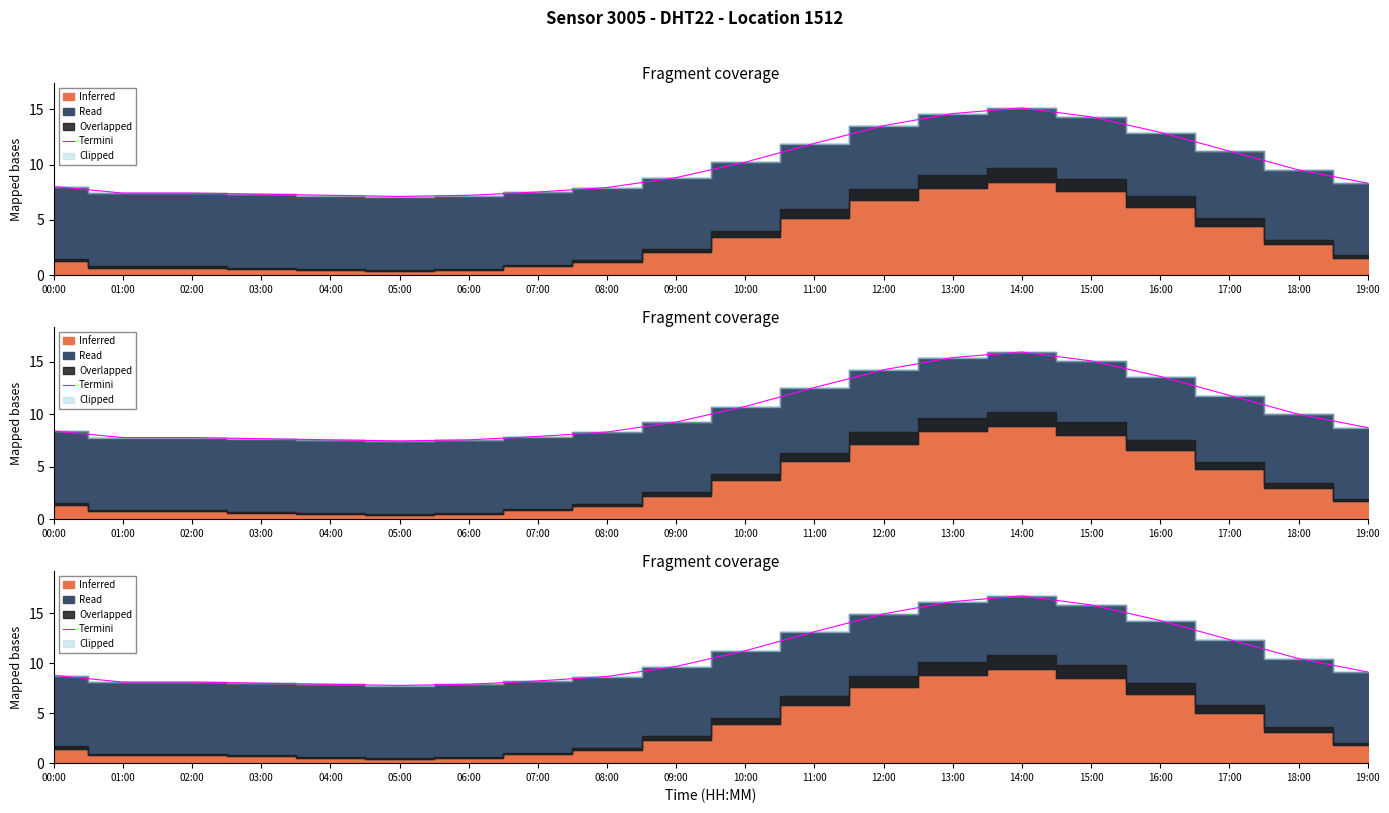

How many points are higher than both their immediate neighbors (excluding endpoints)?

1